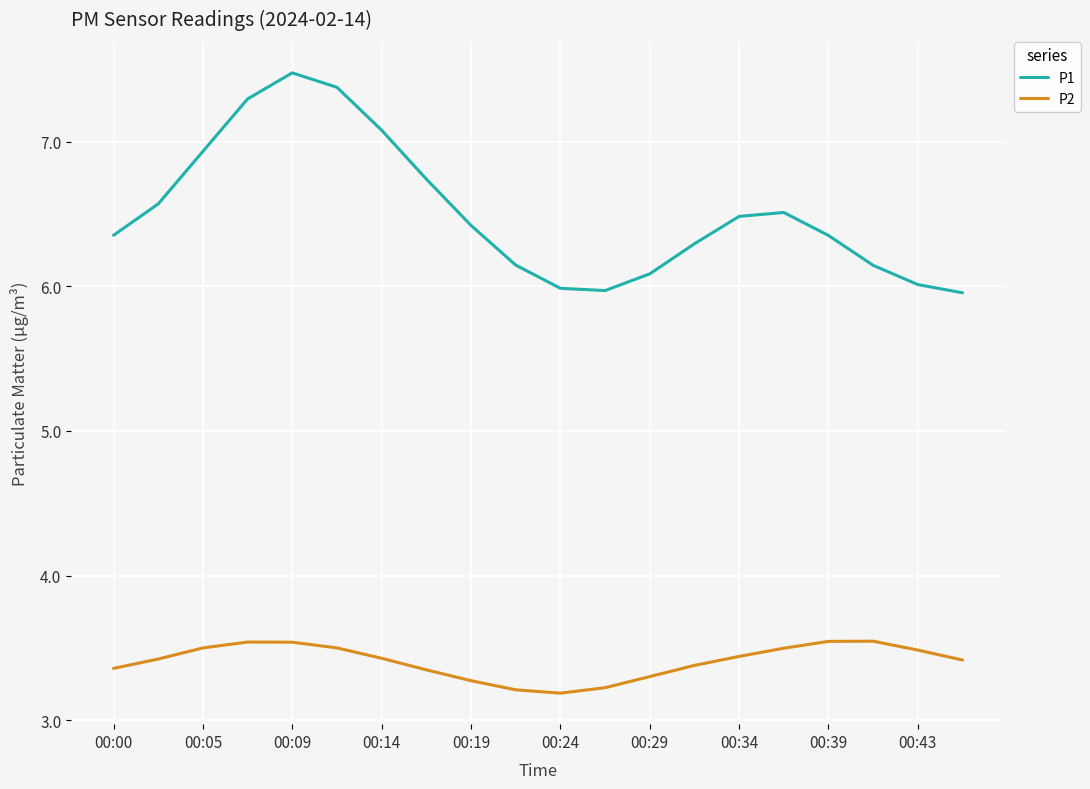

List the series in order of their peak value, lowest first.

P2, P1